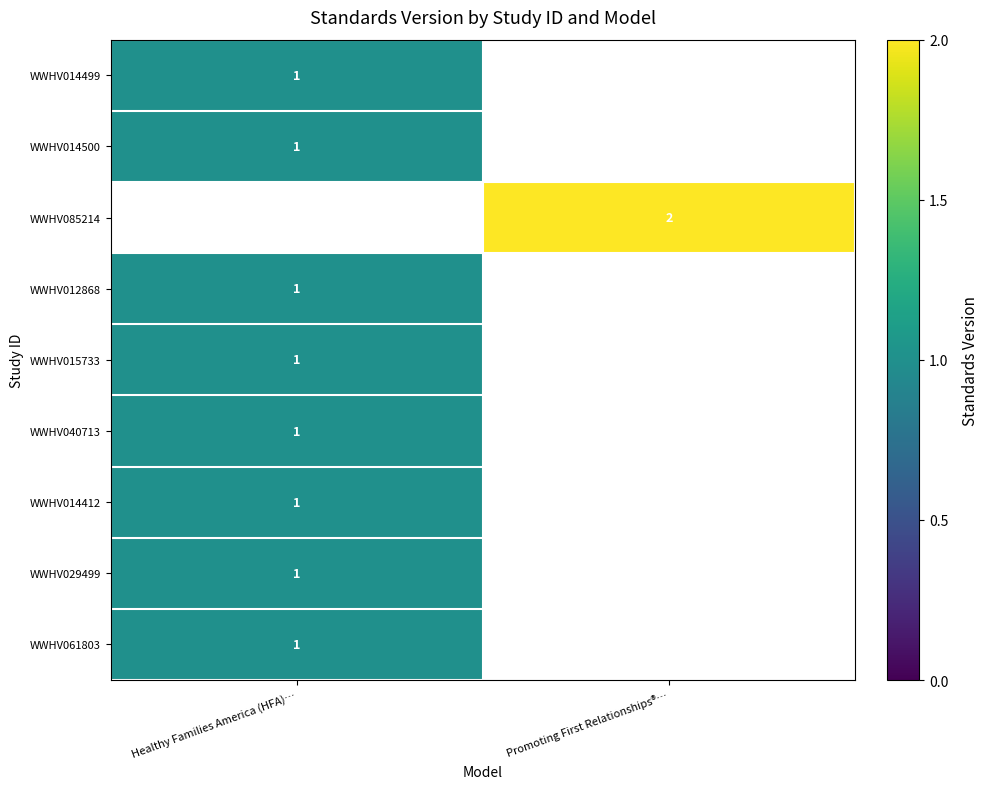

True or false: WWHV085214 has a value of 2 at Promoting First Relationships®….

True